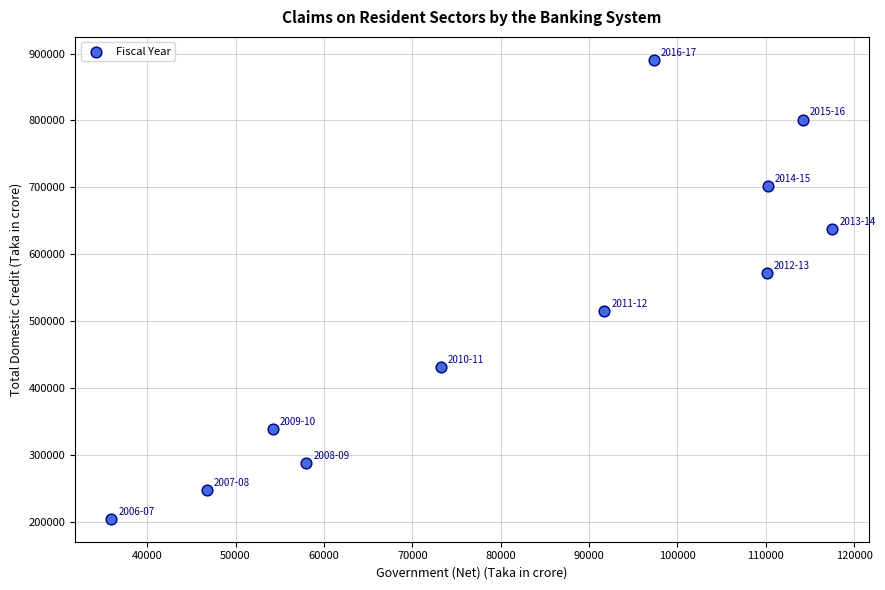

What is the average Y value?

511352.6